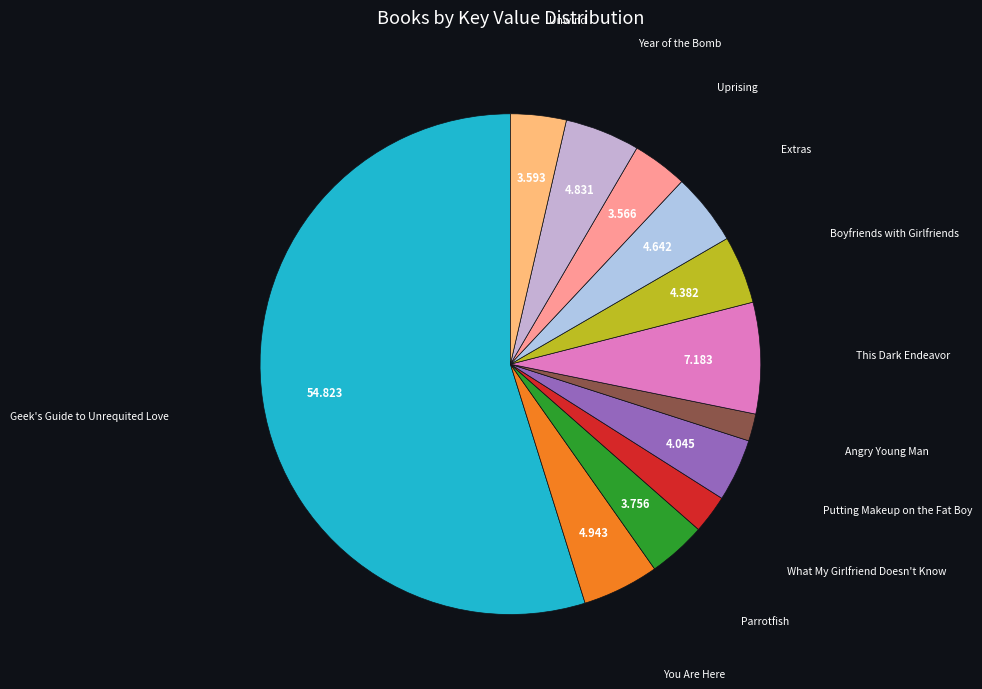

How many slices are in this pie chart?

12